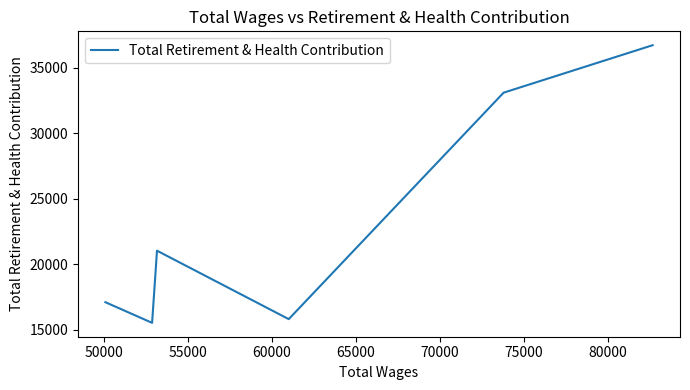

What is the difference between the maximum and second lowest values?

20932